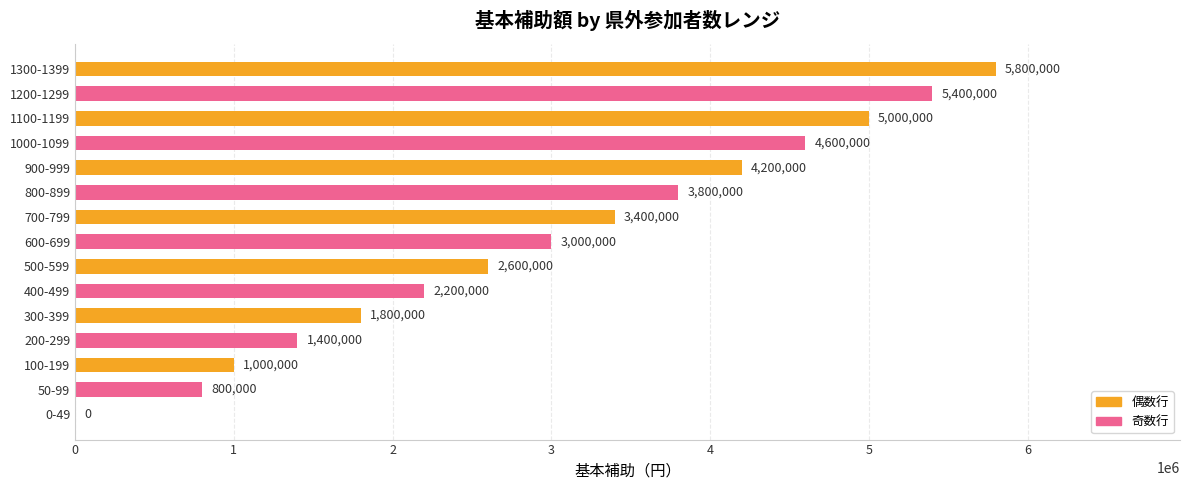

True or false: the data shows 3400000 at 700-799.

True